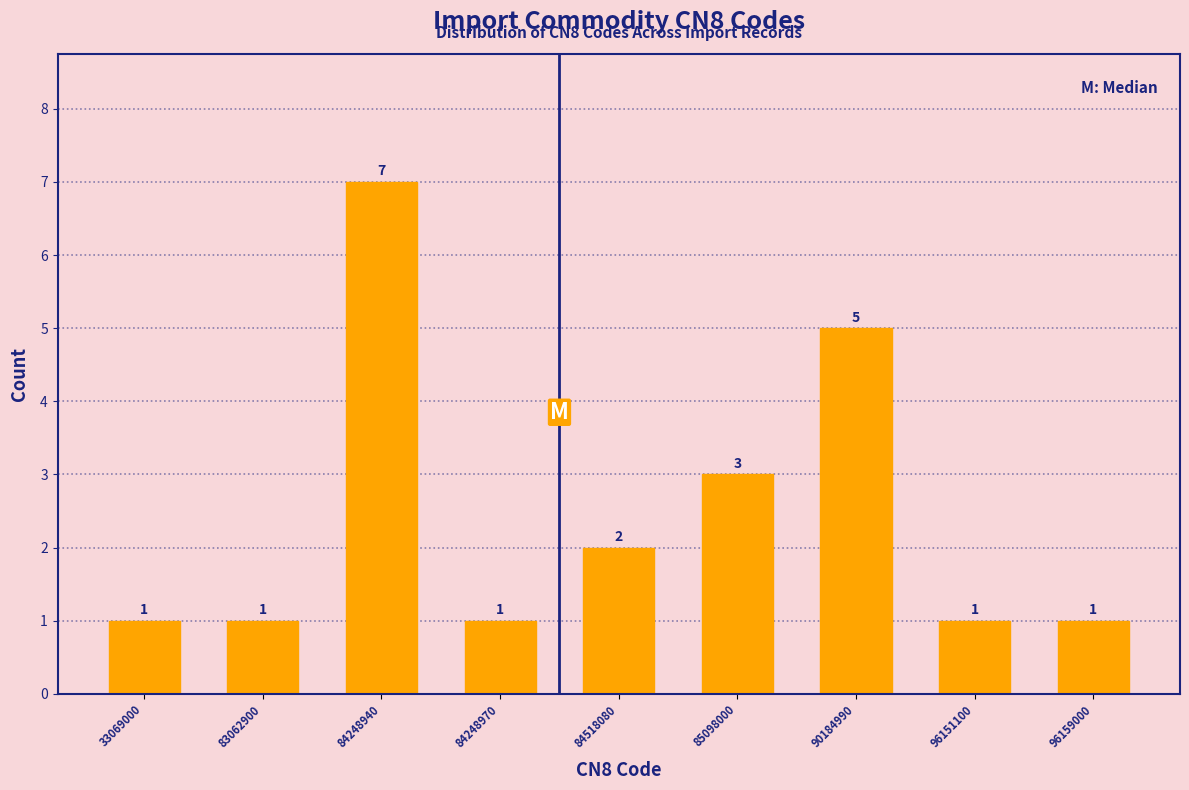

Reading left to right, what are all the values shown in this chart?

33069000=1	83062900=1	84248940=7	84248970=1	84518080=2	85098000=3	90184990=5	96151100=1	96159000=1